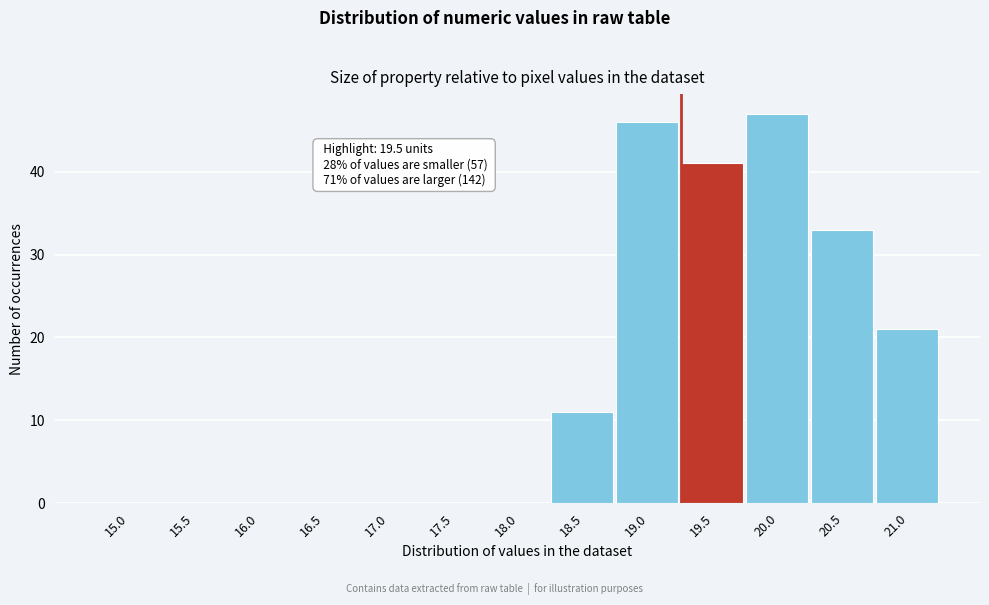

Reading left to right, transcribe all the data shown in this chart.

15.0=0	15.5=0	16.0=0	16.5=0	17.0=0	17.5=0	18.0=0	18.5=11	19.0=46	19.5=41	20.0=47	20.5=33	21.0=21